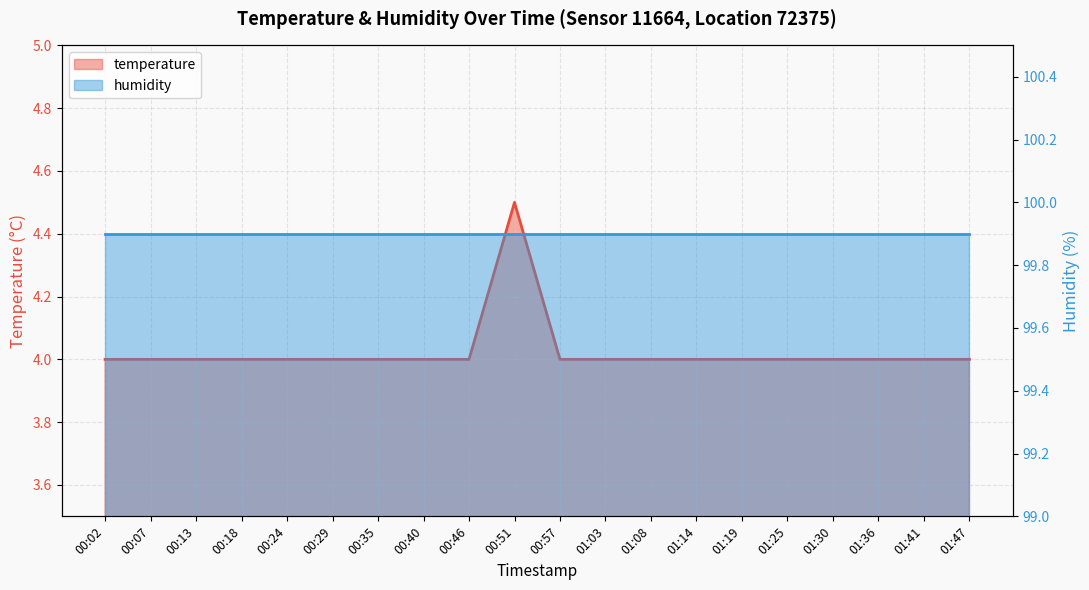

The chart shows a value of 1.4 at 01:14. True or false?

False